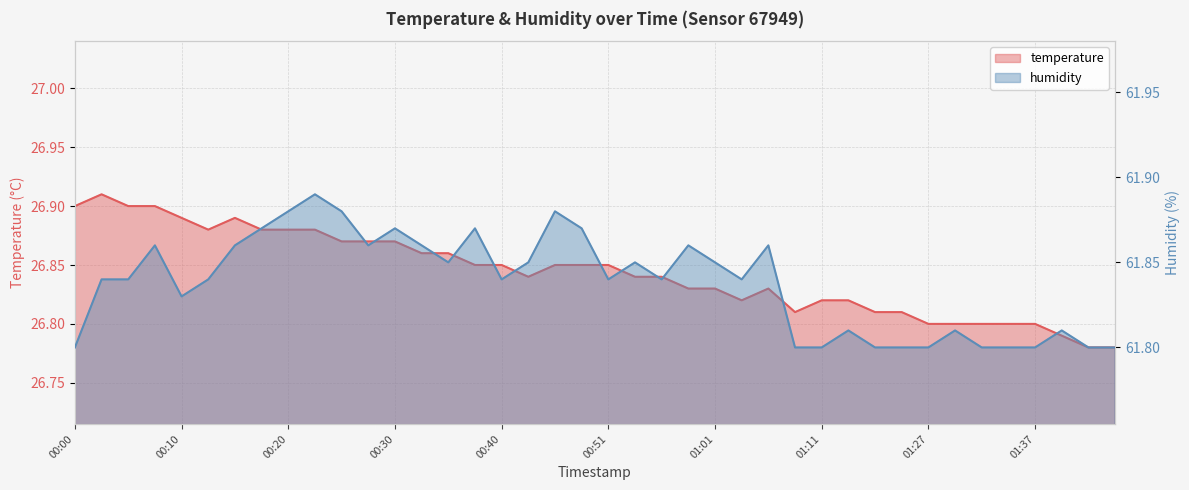

At 01:32, list the series in order from largest to smallest.

humidity, temperature